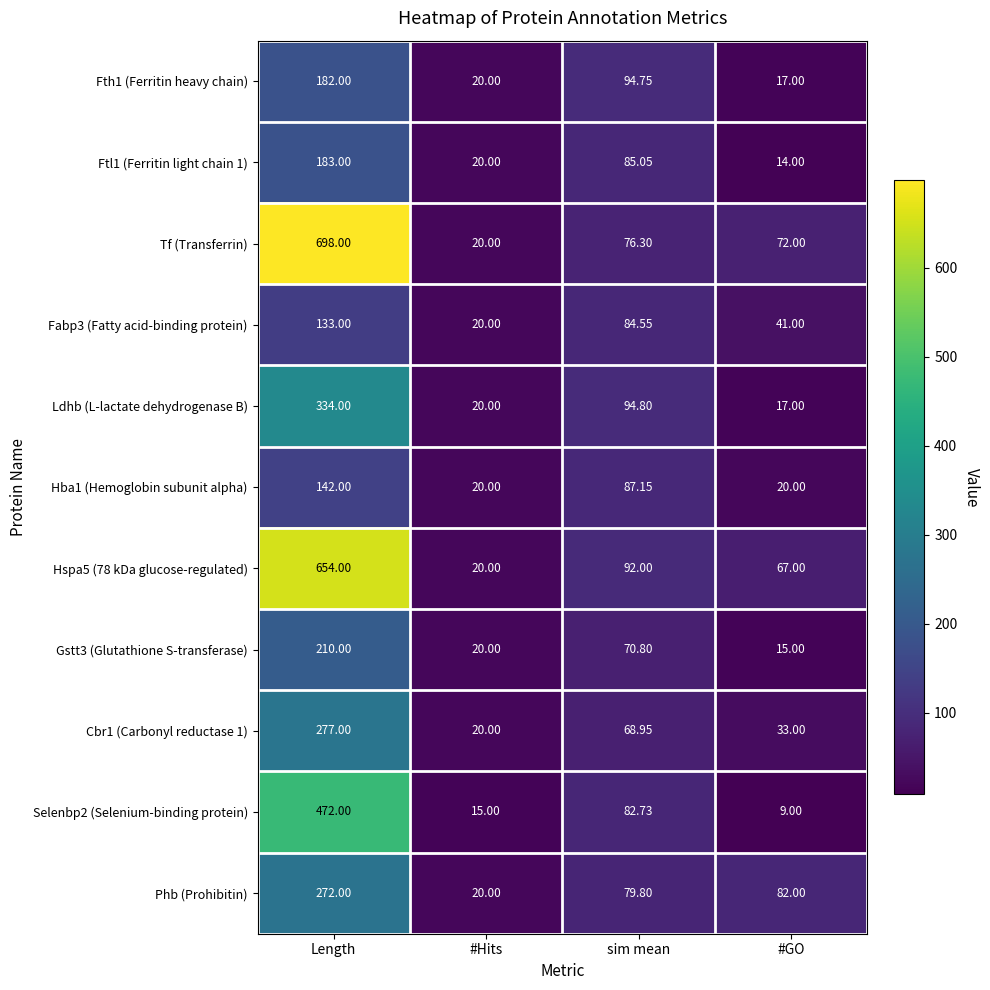

Count the number of categories in the chart.

4